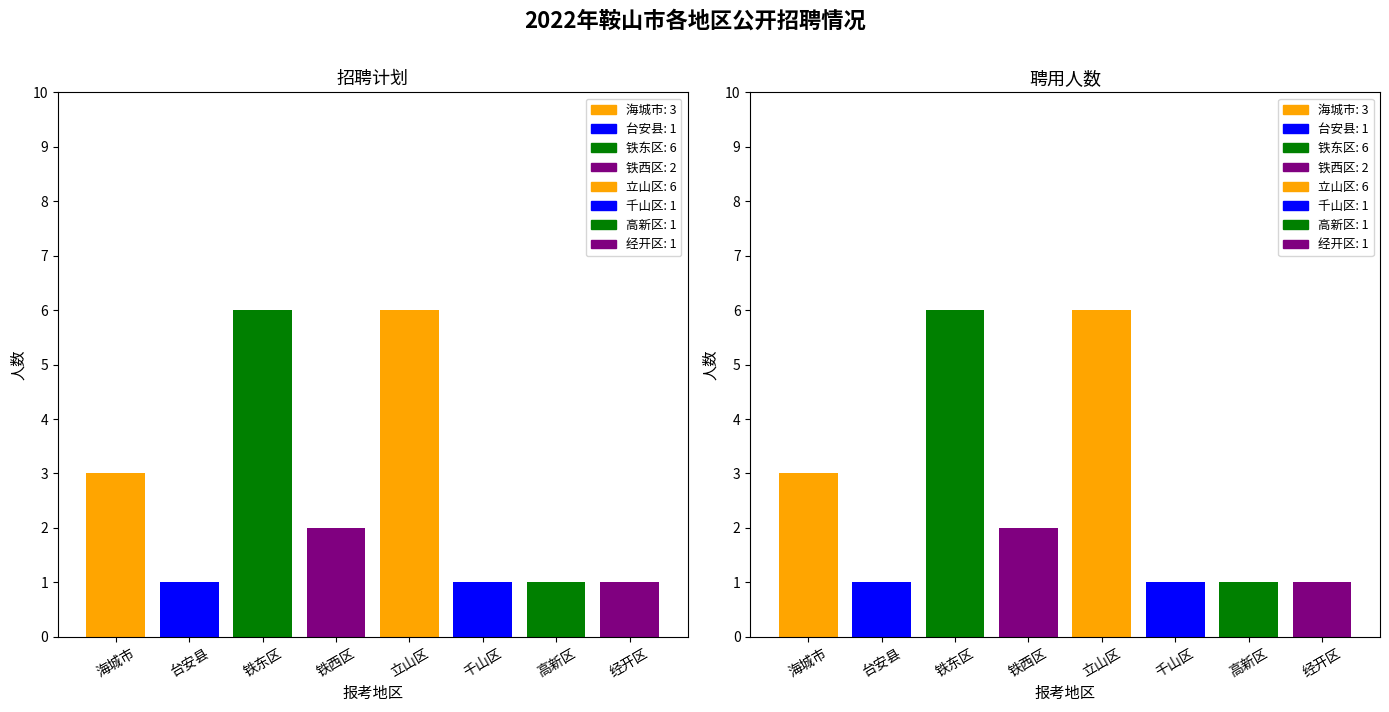

Count the 聘用人数 values in the range 1 to 6.

8